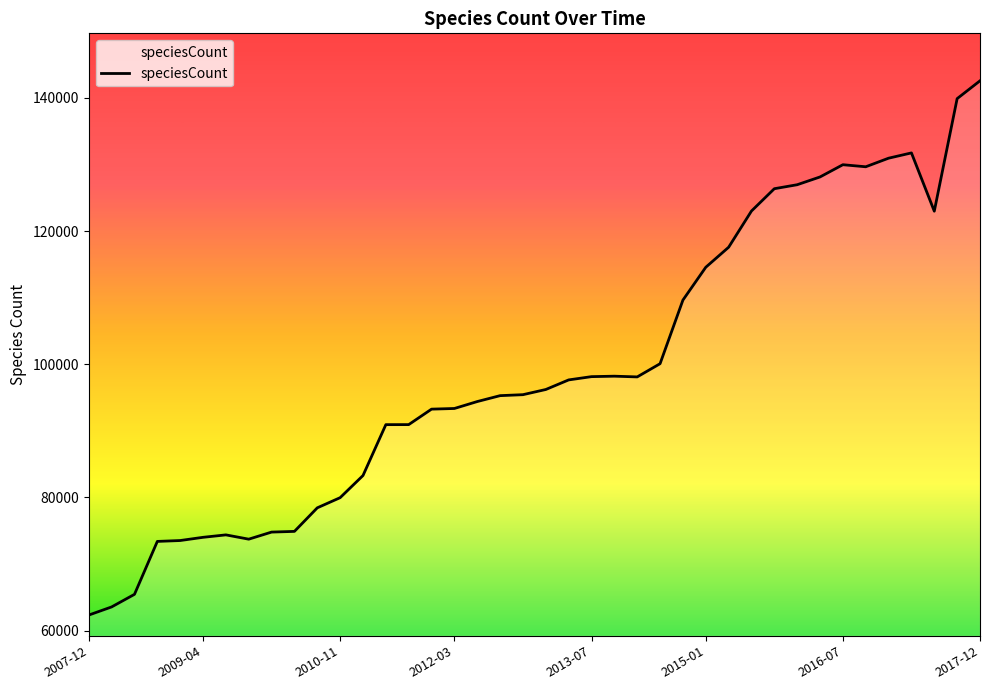

What is the difference between the maximum and minimum values?

80217